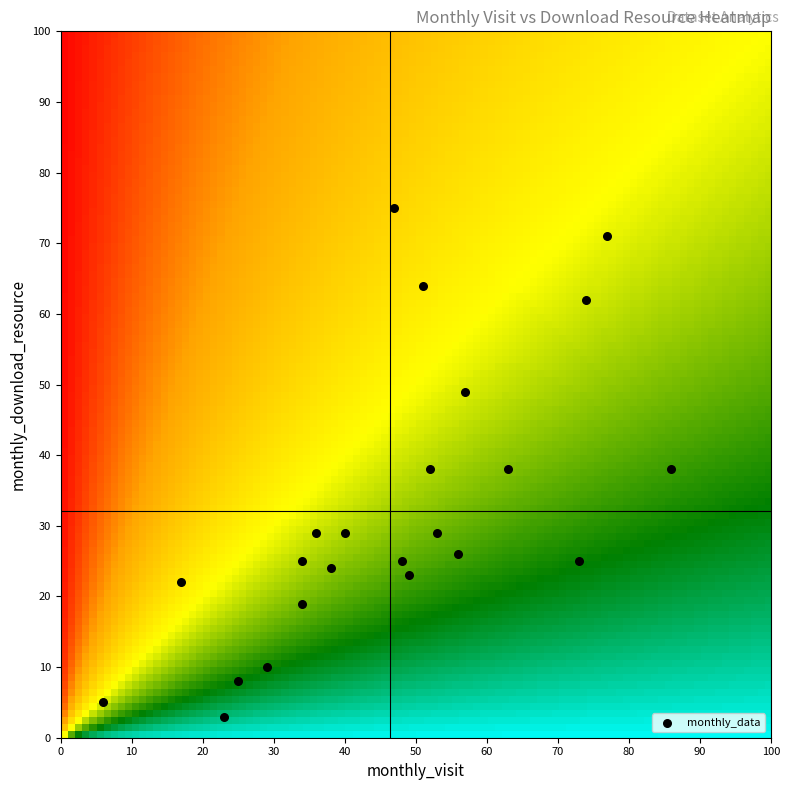

What is the range of Y values (max minus min)?

72